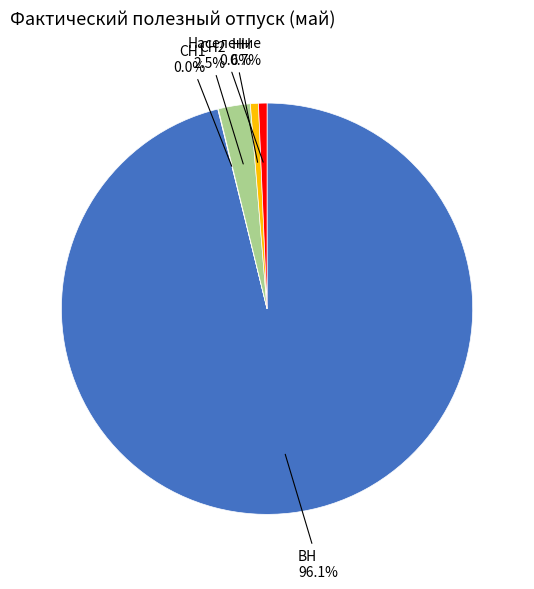

Does any single category account for the majority?

Yes